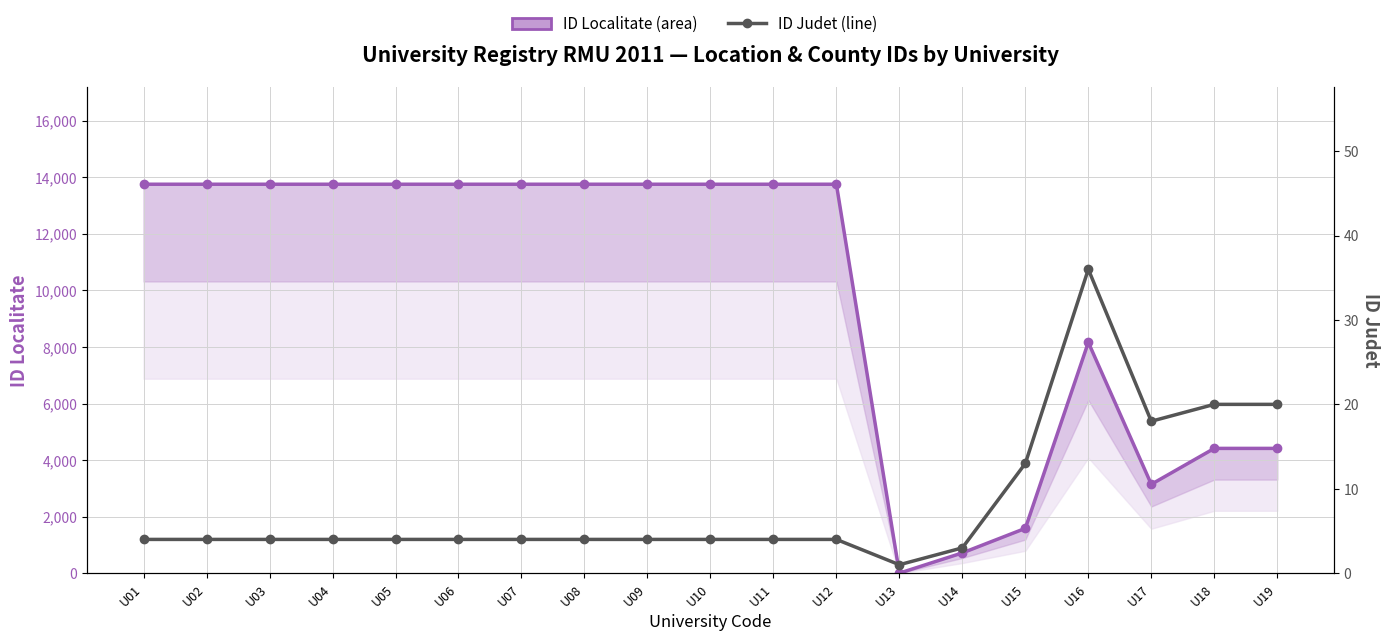

Which series has the largest total across all categories?

ID Localitate (area)